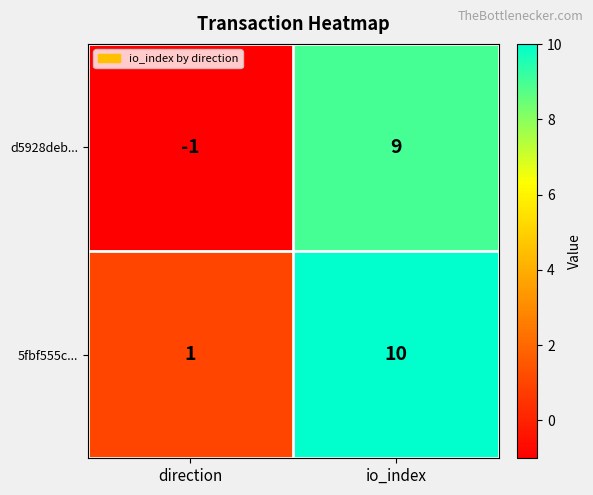

What is the maximum value for d5928deb...?

9